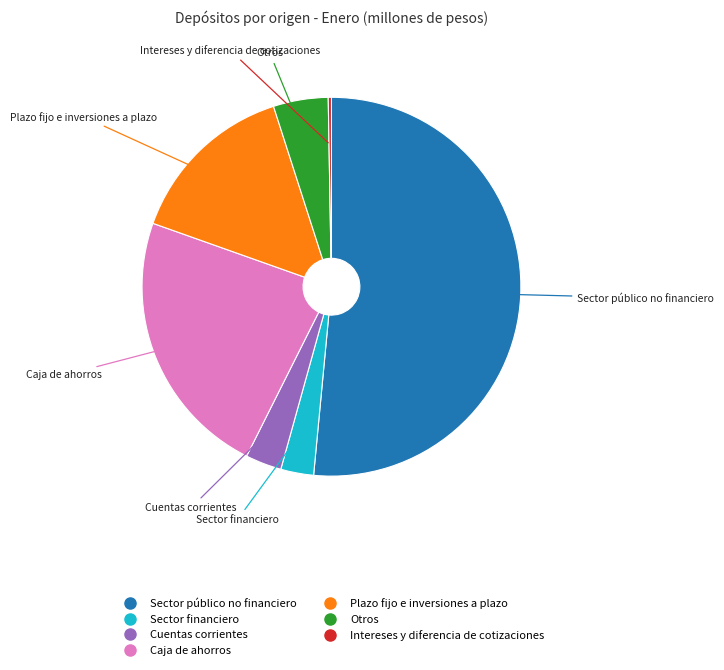

Is there a majority slice in this chart?

Yes